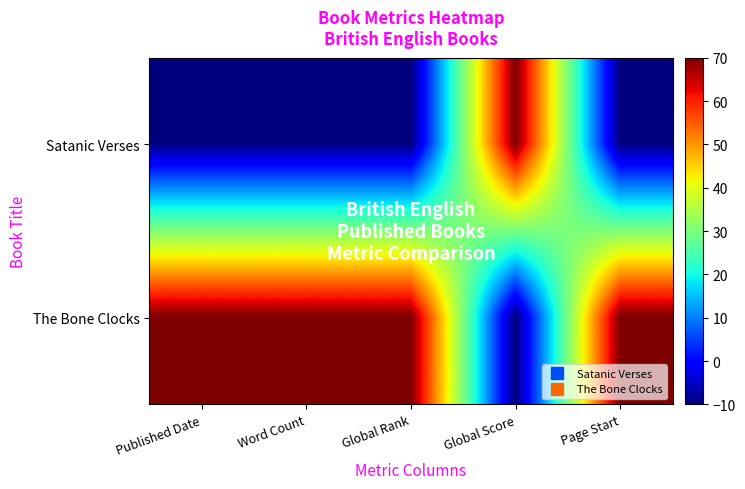

Reading right to left, transcribe all the data shown in this chart.

Satanic Verses: Page Start=-10	Global Score=70	Global Rank=-10	Word Count=-10	Published Date=-10
The Bone Clocks: Page Start=70	Global Score=-10	Global Rank=70	Word Count=70	Published Date=70